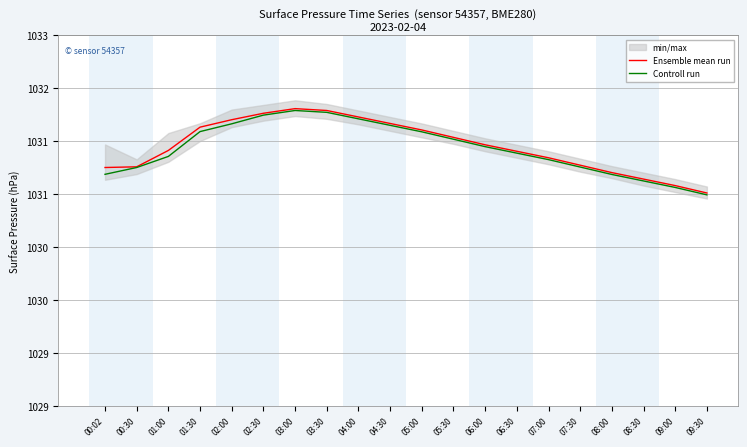

At which category is the sum across all series the highest?

03:00